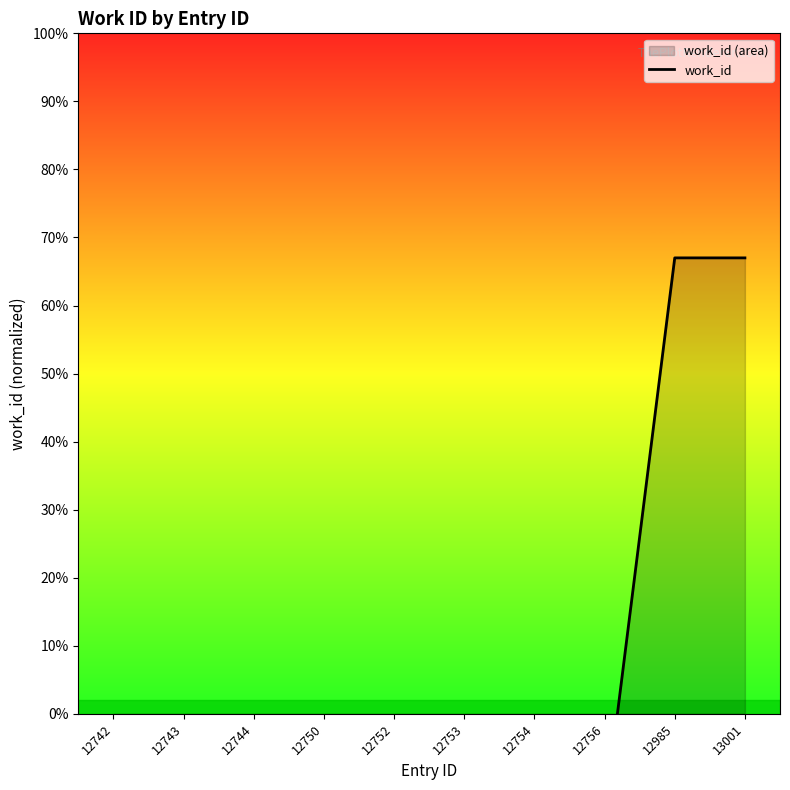

What is the sum of the values at 12752 and 12742?

9570